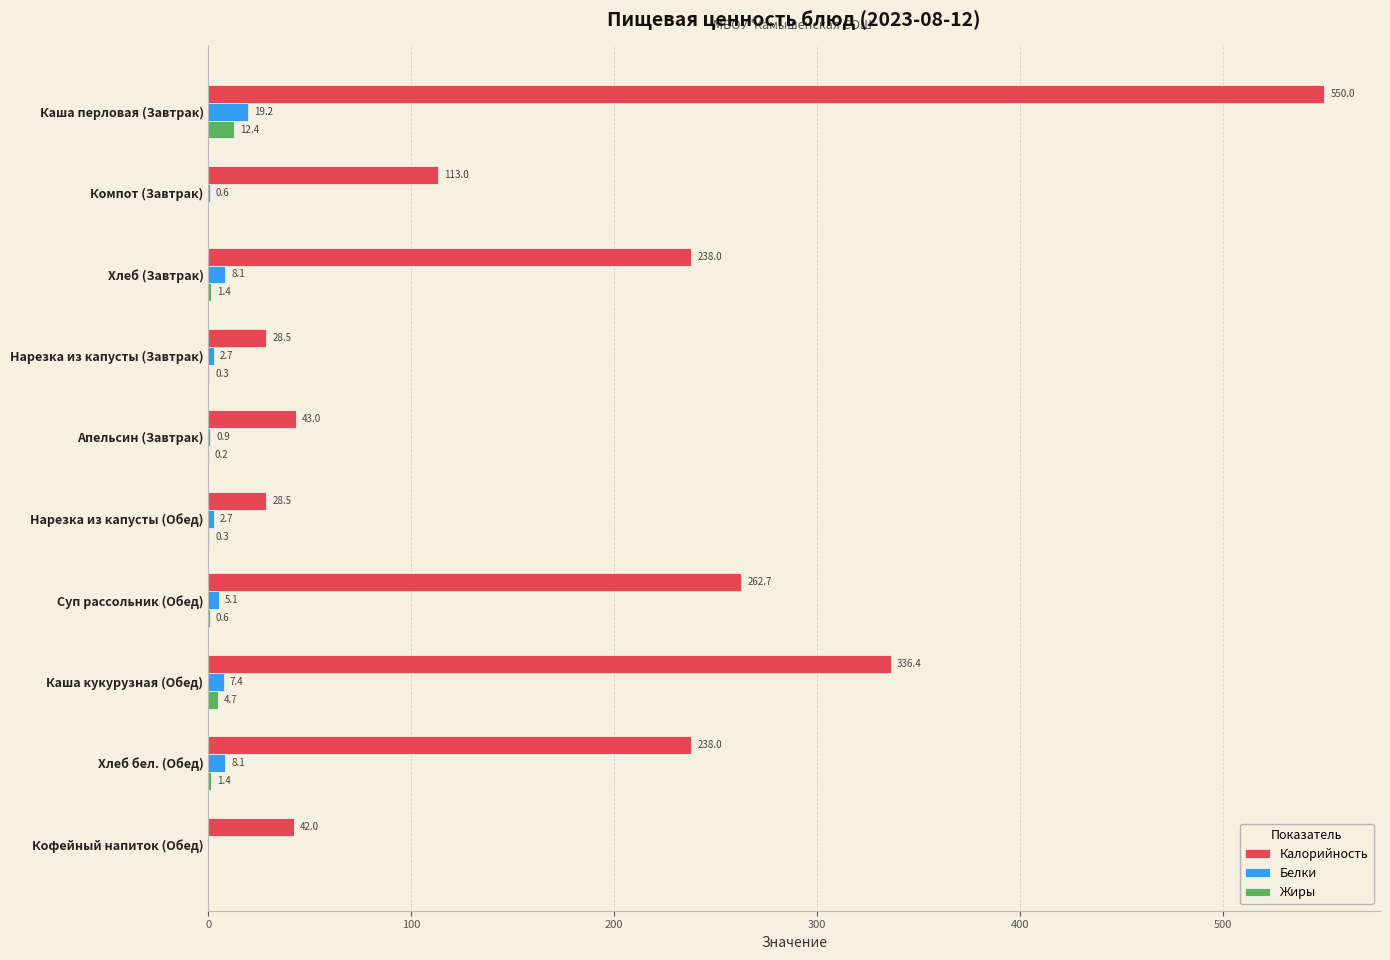

Is it true that Калорийность equals 134.8 at Каша кукурузная (Обед)?

False